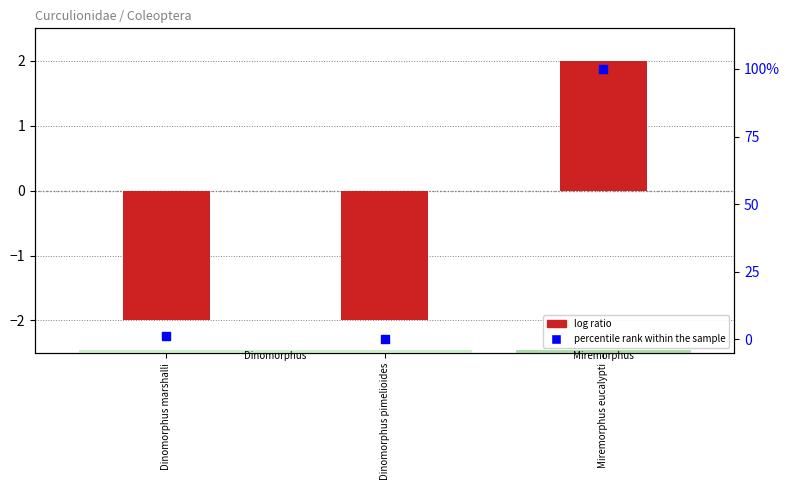

What is the change in value from Dinomorphus marshalli to Miremorphus eucalypti?

+98.7